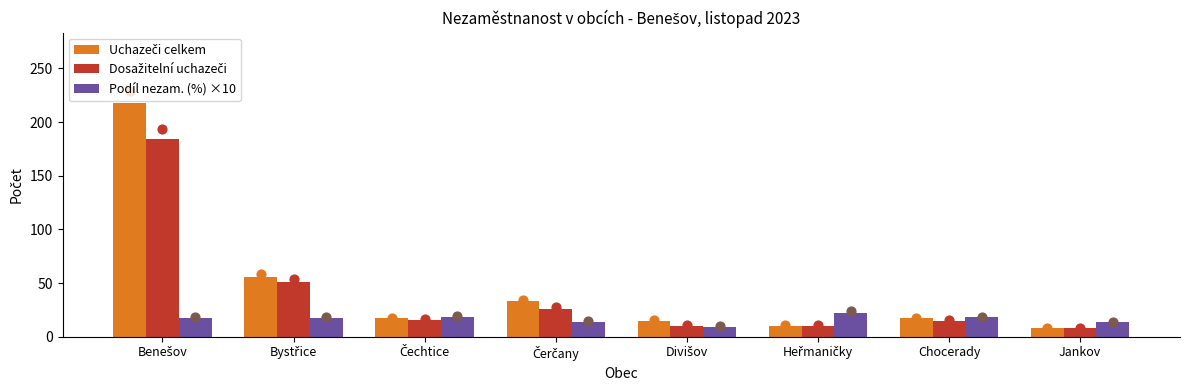

Which series contains the highest Y value?

Uchazeči celkem